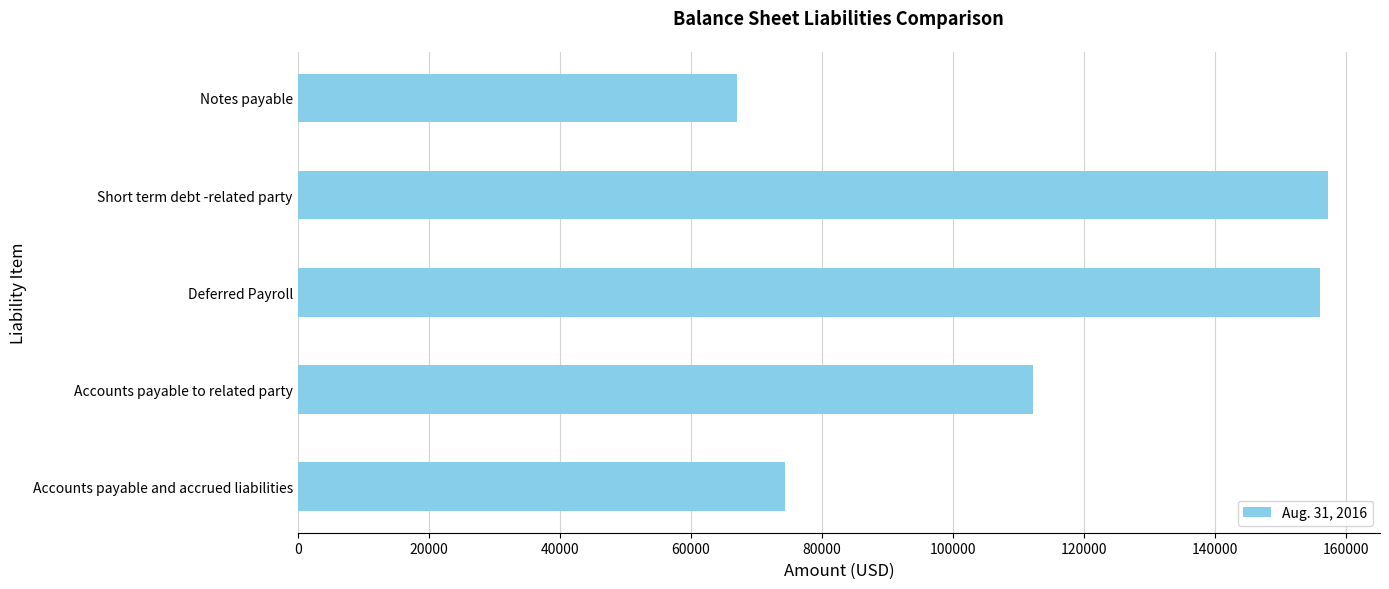

Rank the categories by value from highest to lowest.

Short term debt -related party, Deferred Payroll, Accounts payable to related party, Accounts payable and accrued liabilities, Notes payable